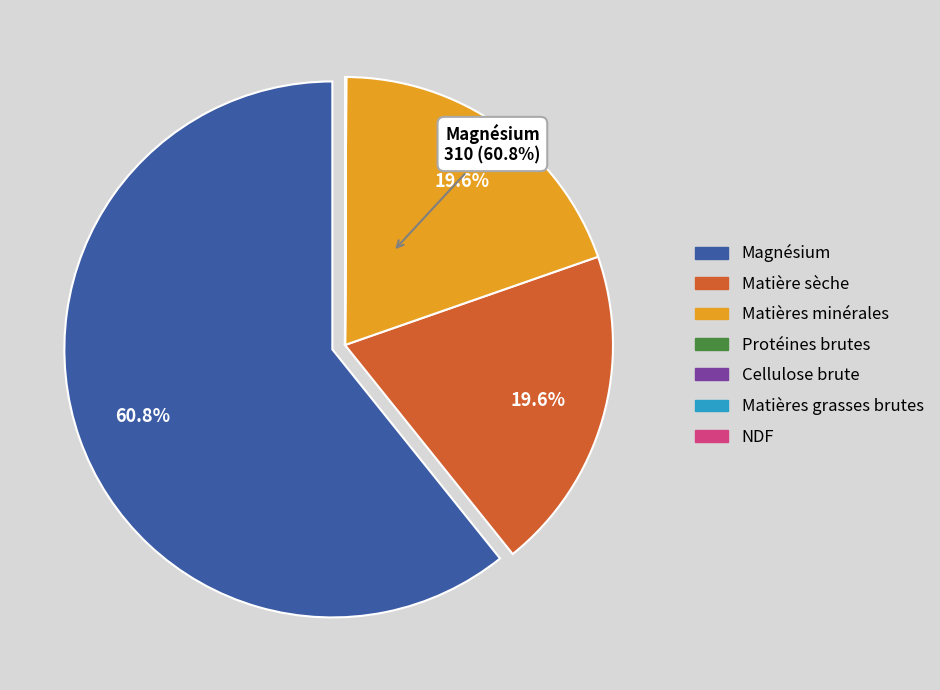

What is the change in value from Matières minérales to Magnésium?

+210.0